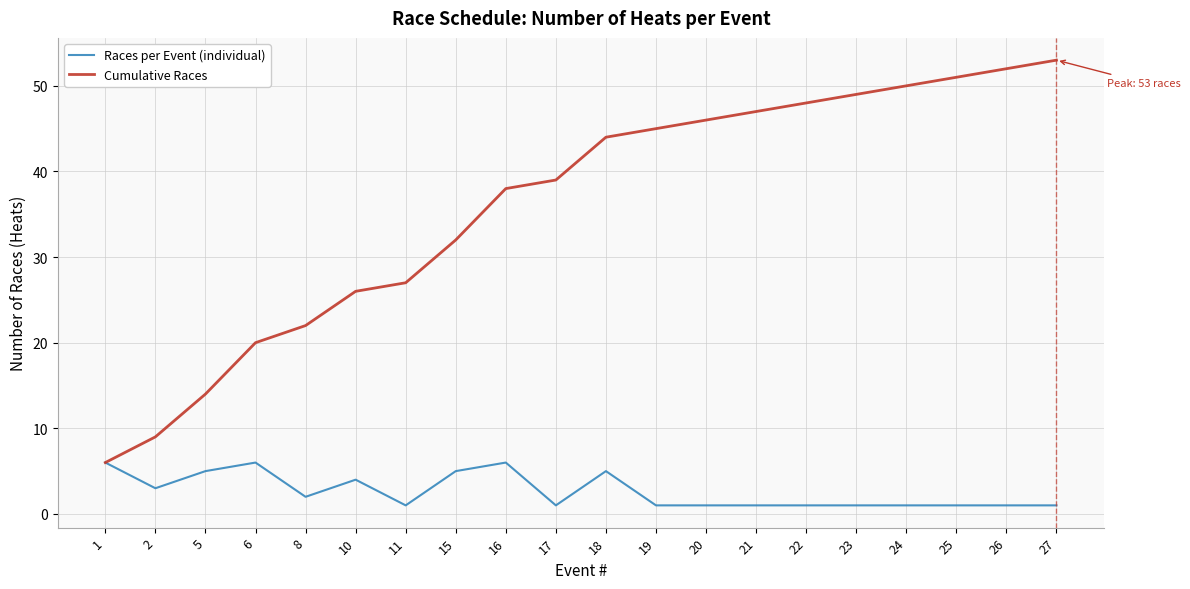

At which label does Cumulative Races reach its peak?

27